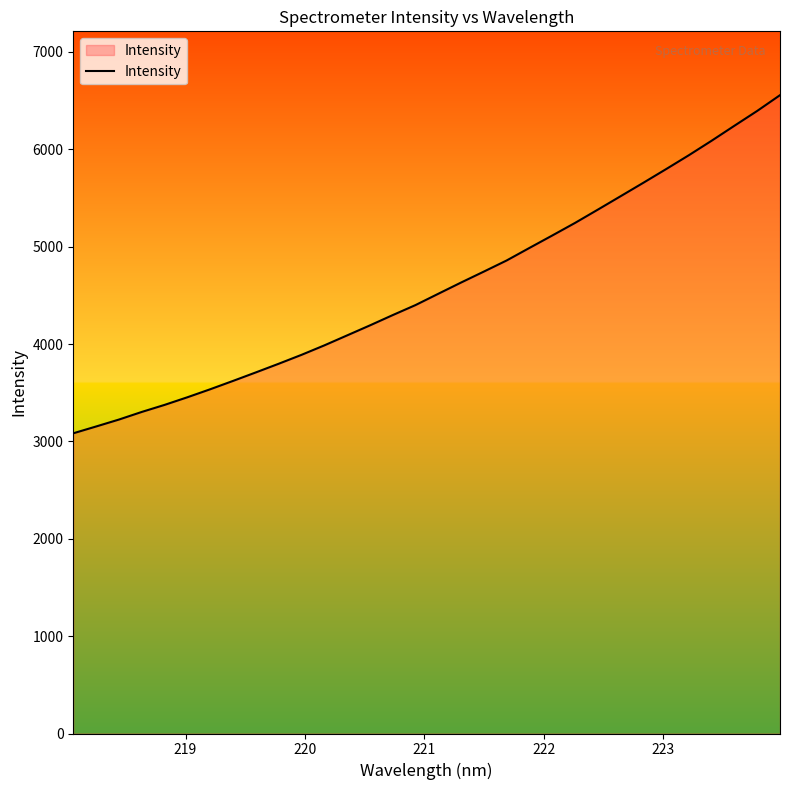

True or false: there are more than 2 points higher than both neighbors.

False